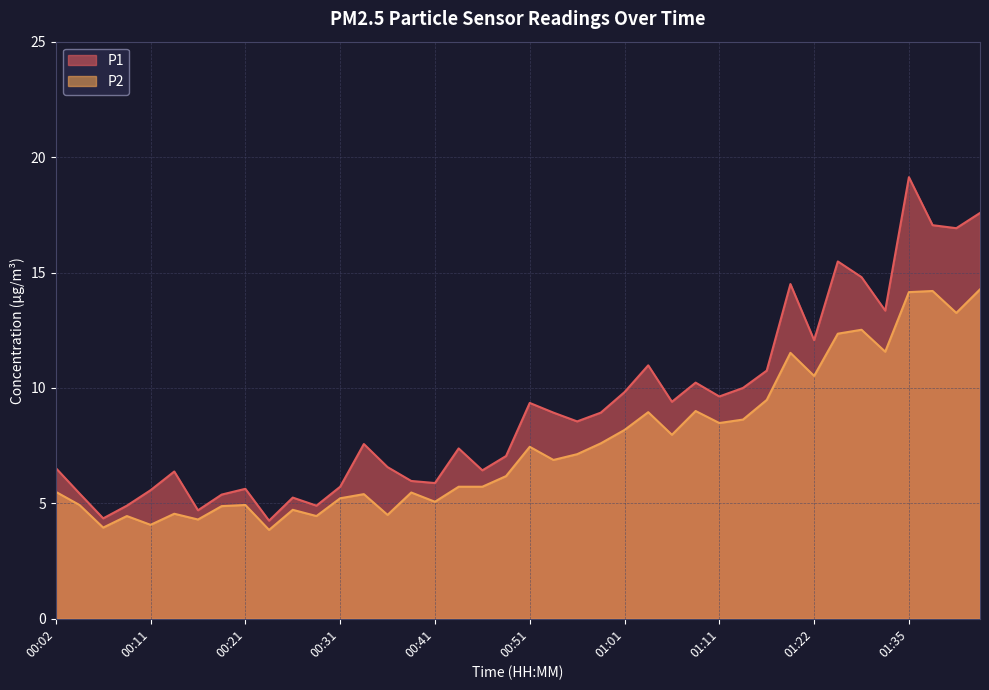

What is the difference between the second highest and minimum values in the P1 series?

13.3